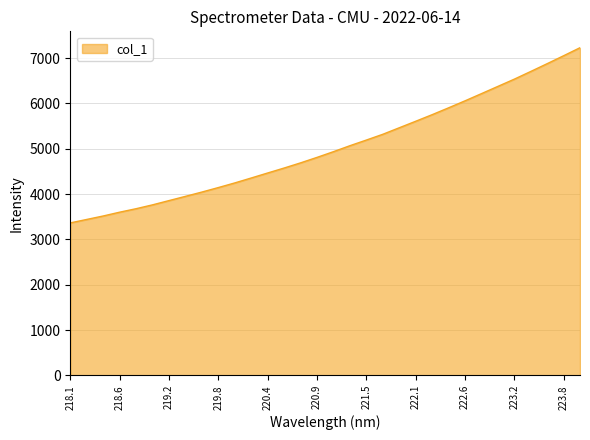

What is the greatest value displayed?

7230.4